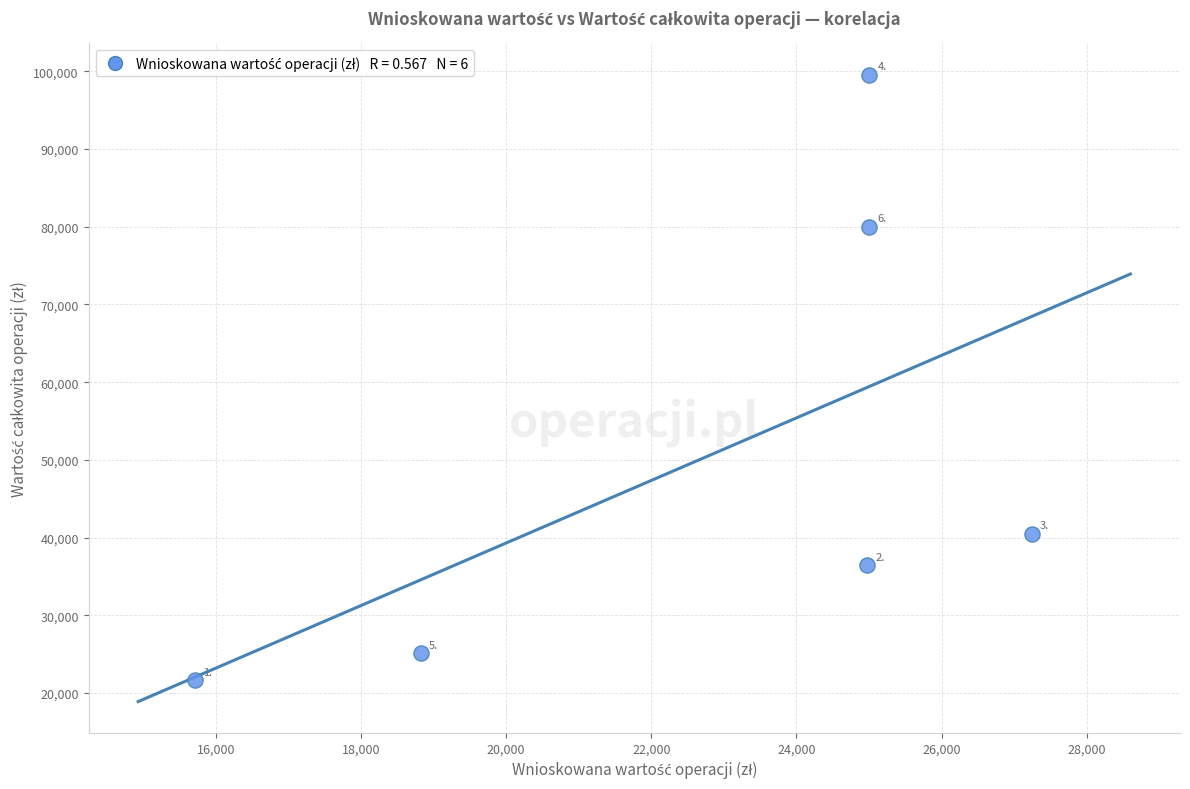

What Y value in the scatter plot is closest to 60620?

79986.1